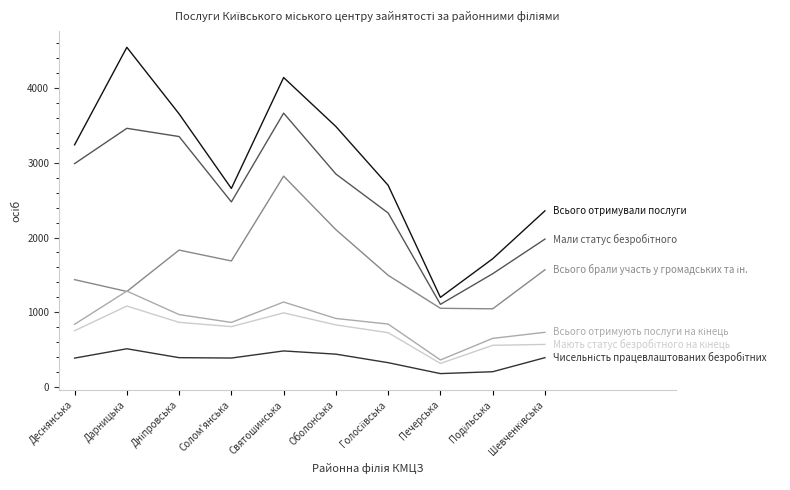

At which category does the chart reach its peak across all series?

Дарницька